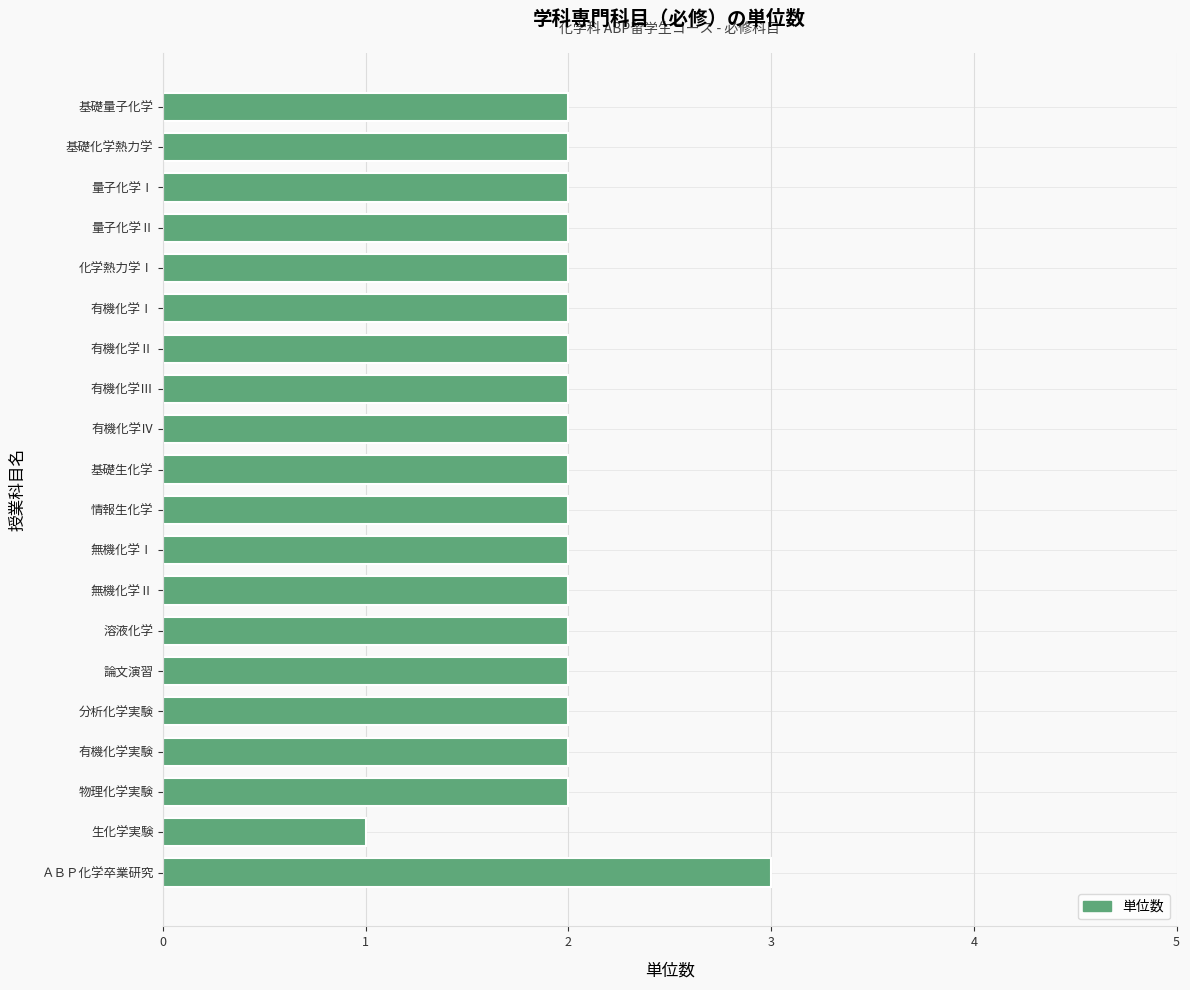

What is the label of the 16th bar from the top?

分析化学実験